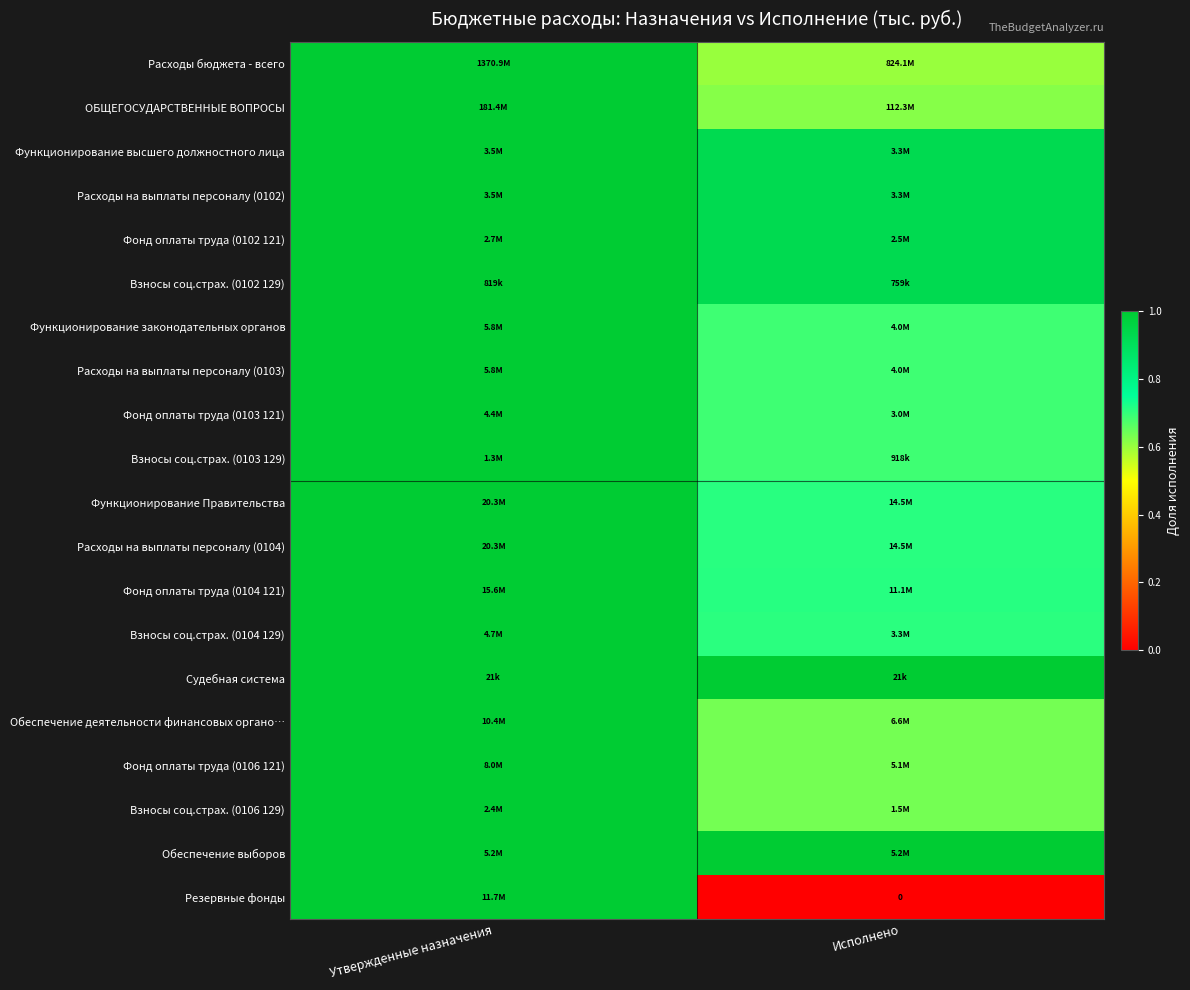

What is the difference between the highest and lowest values at Исполнено?

1.0